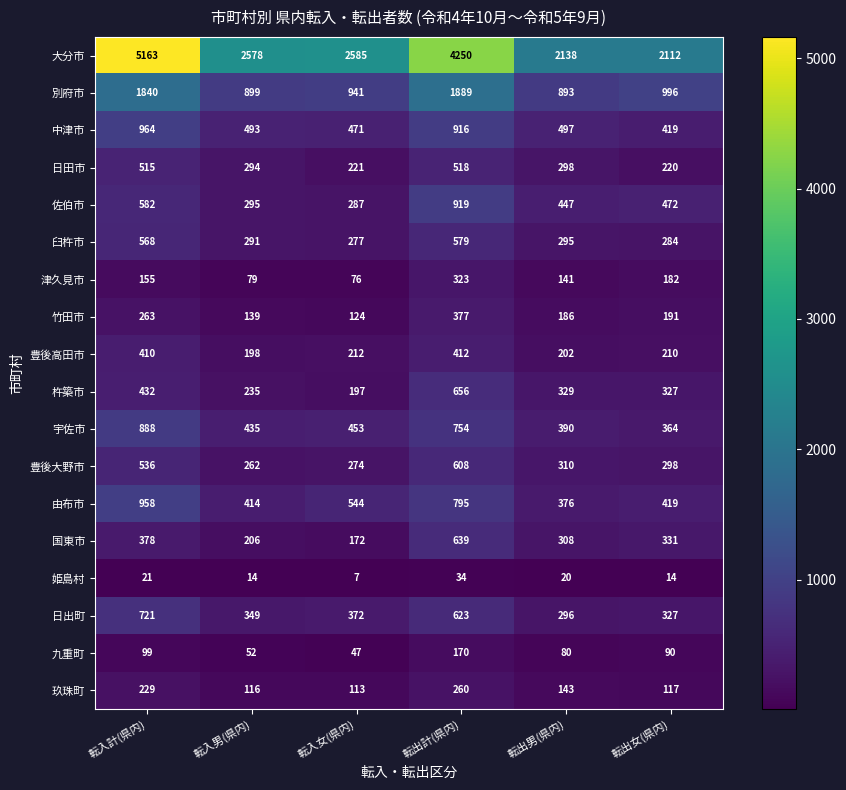

Which series changed the most between 転入女(県内) and 転出男(県内)?

大分市